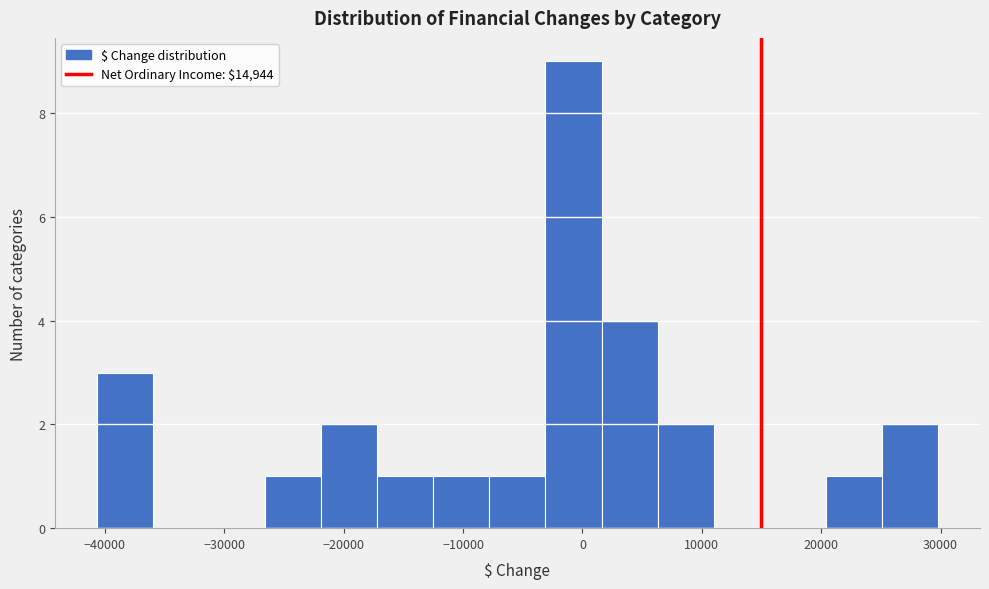

Which range on the x-axis has the tallest bar?

-3000 to 2000